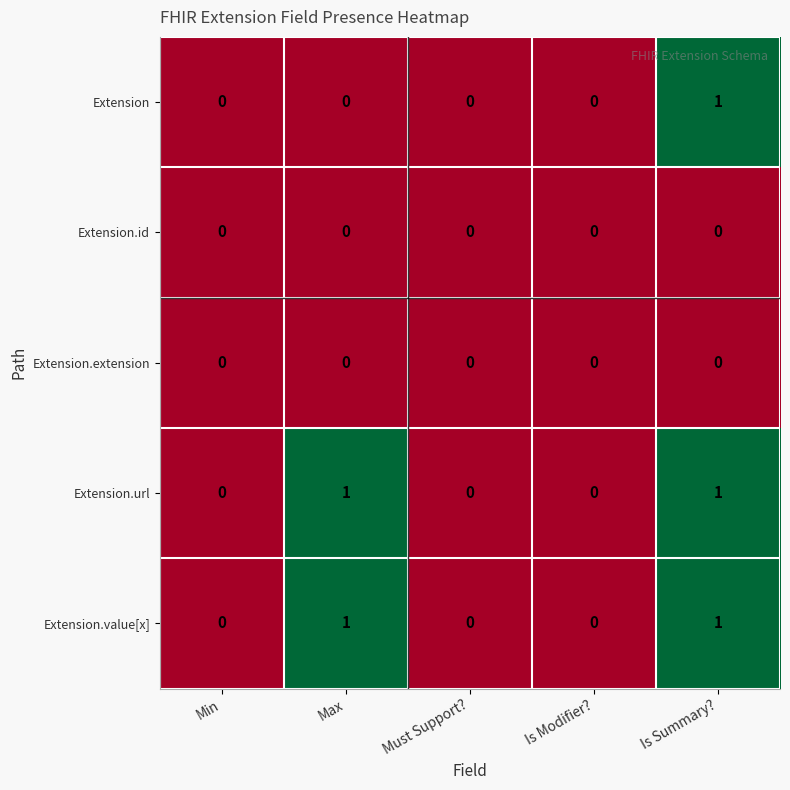

How many distinct data groups are displayed?

5